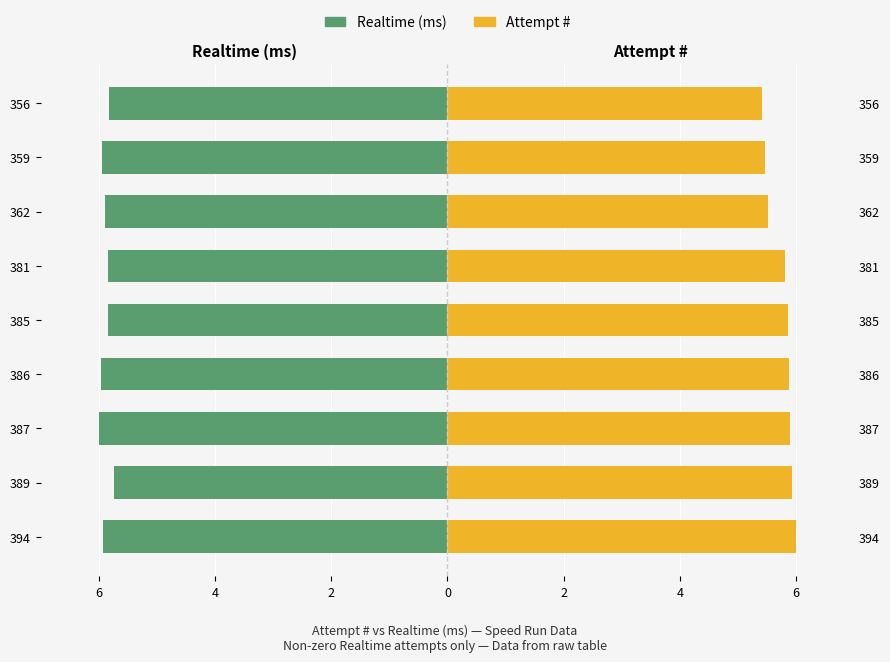

Rank the series by their maximum value, from lowest to highest.

Realtime (ms), Attempt #